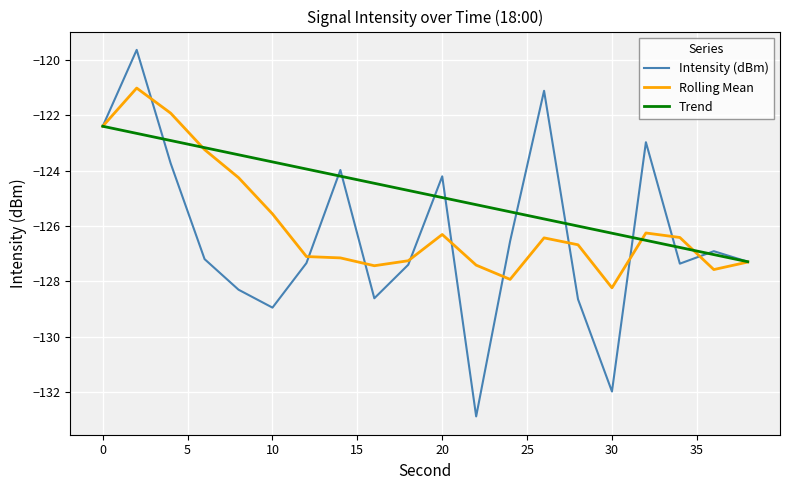

What is the difference between the maximum and minimum values in the Trend series?

4.9